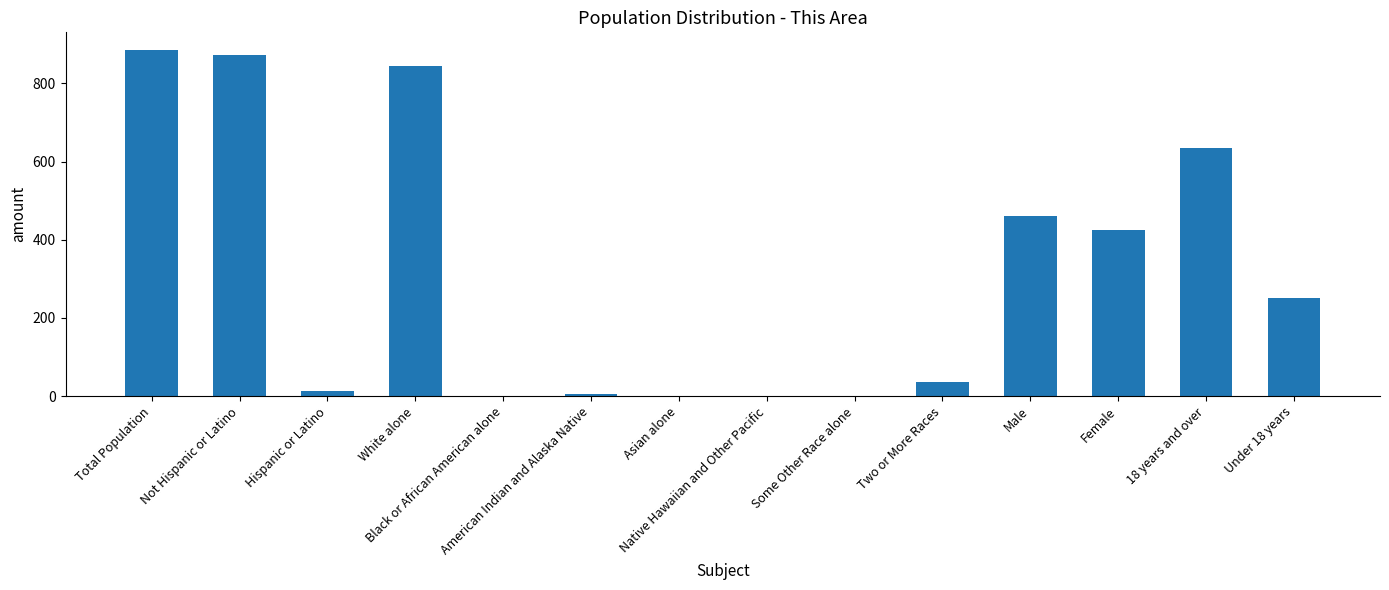

What is the maximum value shown in the chart?

886